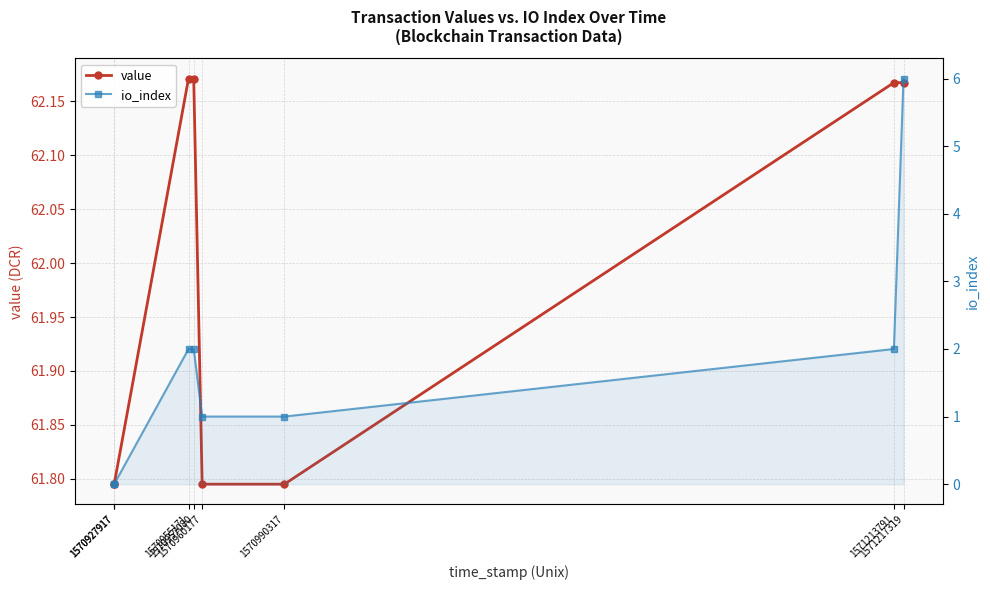

Which series has the largest total across all categories?

value